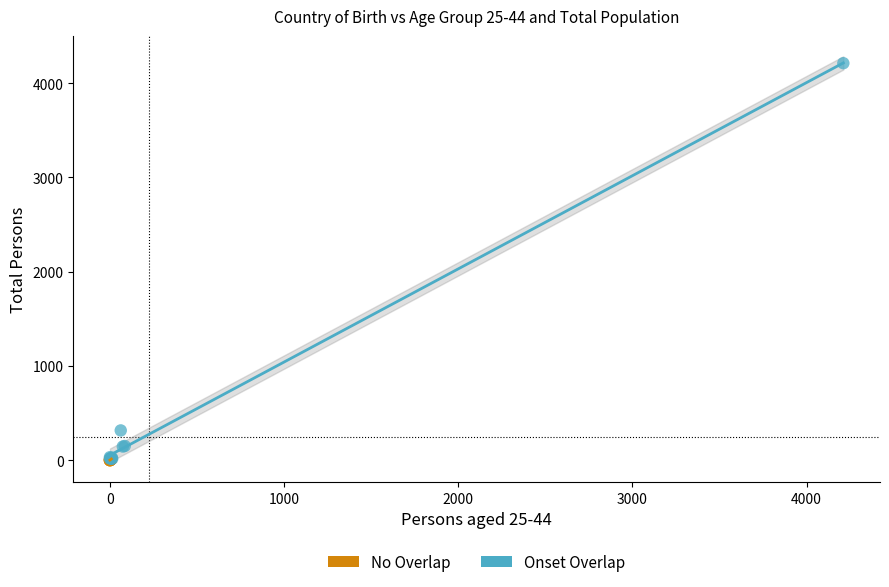

Which series contains the highest Y value?

Onset Overlap